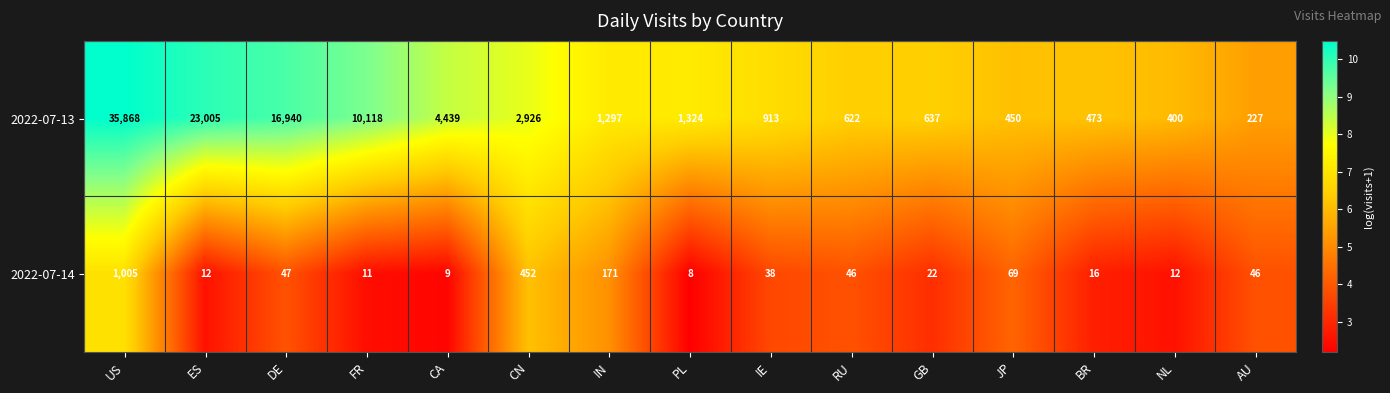

What is the sum of the 2022-07-14 values at NL and IN?

183